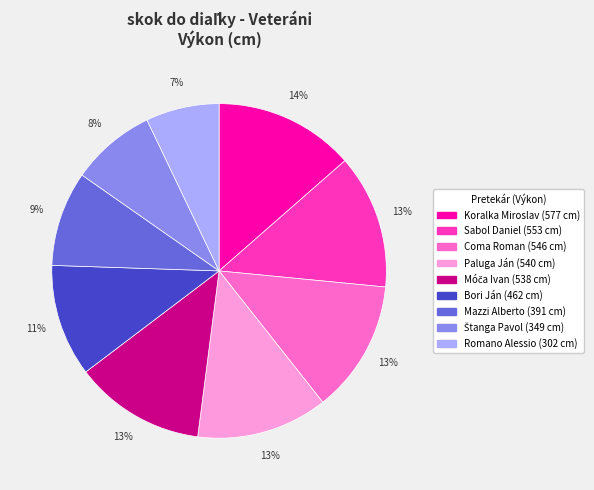

Which has a higher value, Bori Ján or Coma Roman?

Coma Roman